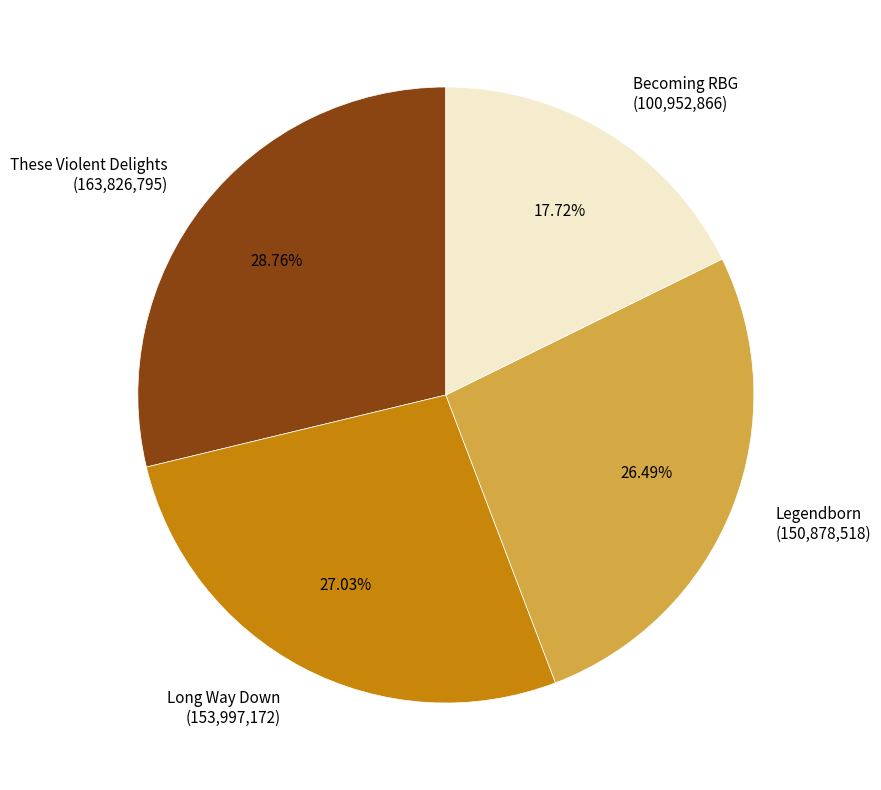

Is it true that Becoming RBG is 25% of the pie?

False